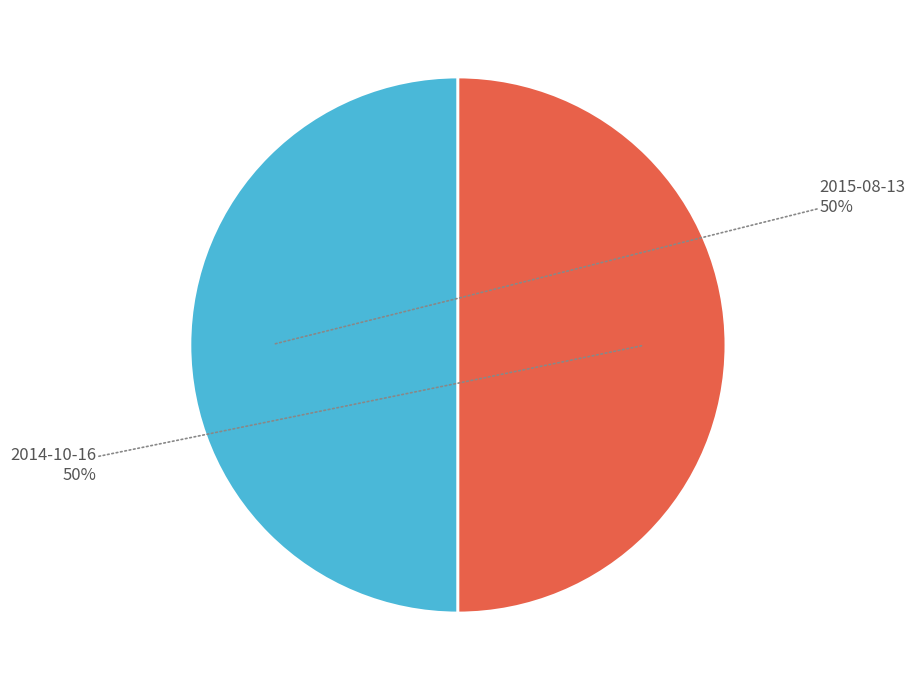

Is it true that 2014-10-16 is 65% of the pie?

False